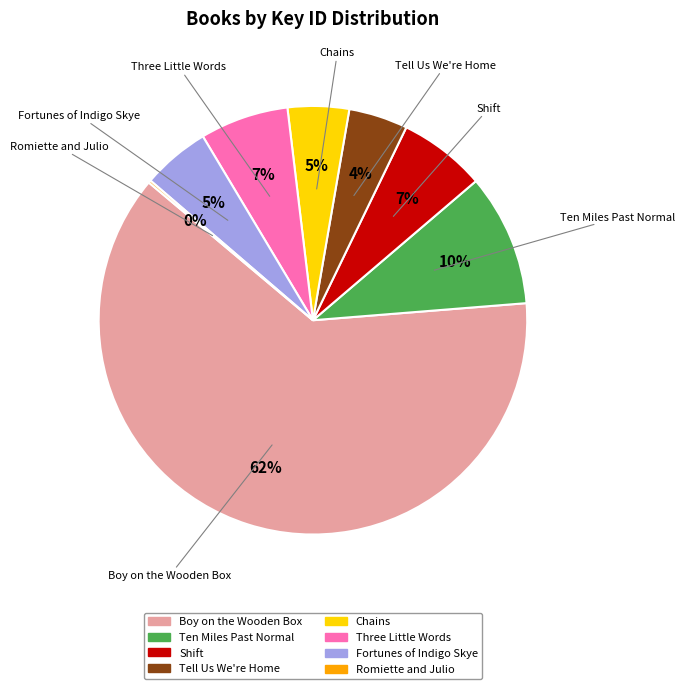

Between Boy on the Wooden Box and Ten Miles Past Normal, which is larger?

Boy on the Wooden Box